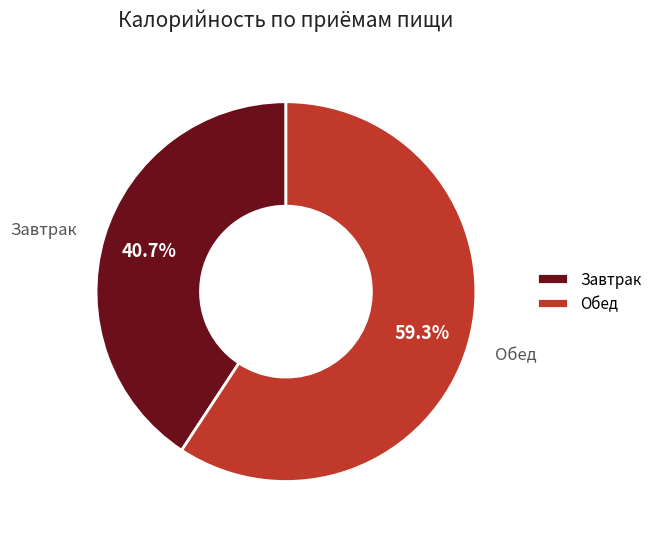

Which category has the biggest portion of the pie?

Обед